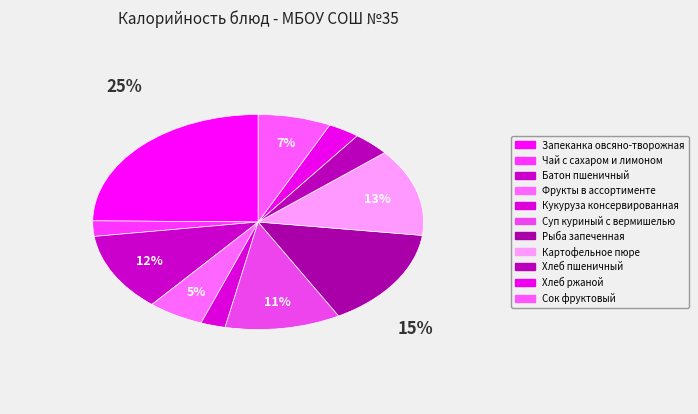

What percentage is the Кукуруза консервированная slice, to the nearest percent?

2%